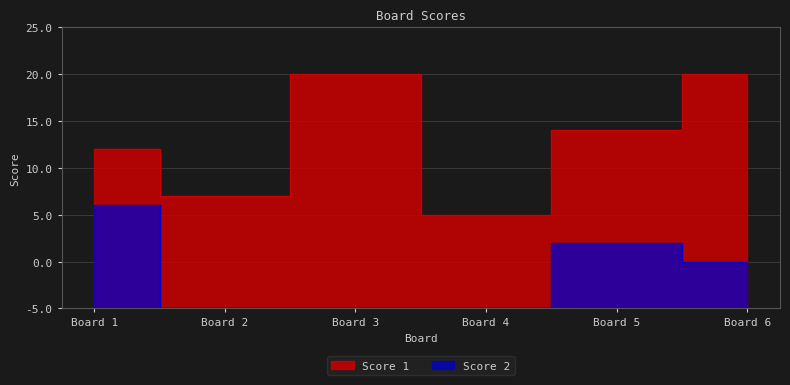

What are all the series names shown in the legend?

Score 1, Score 2